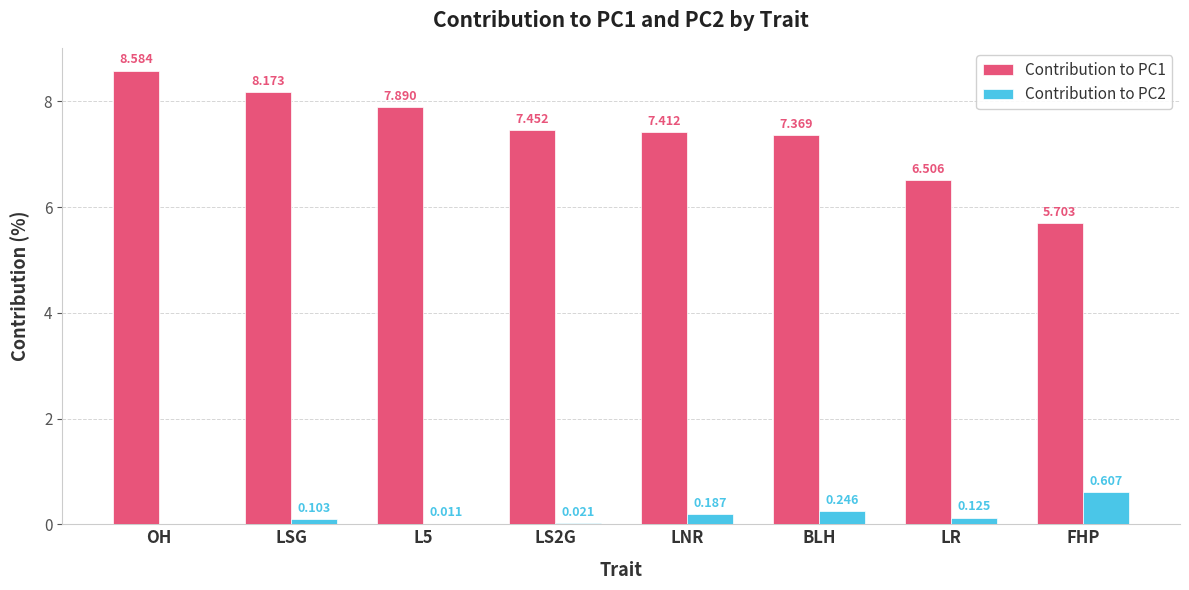

At which category is the sum across all series the highest?

OH